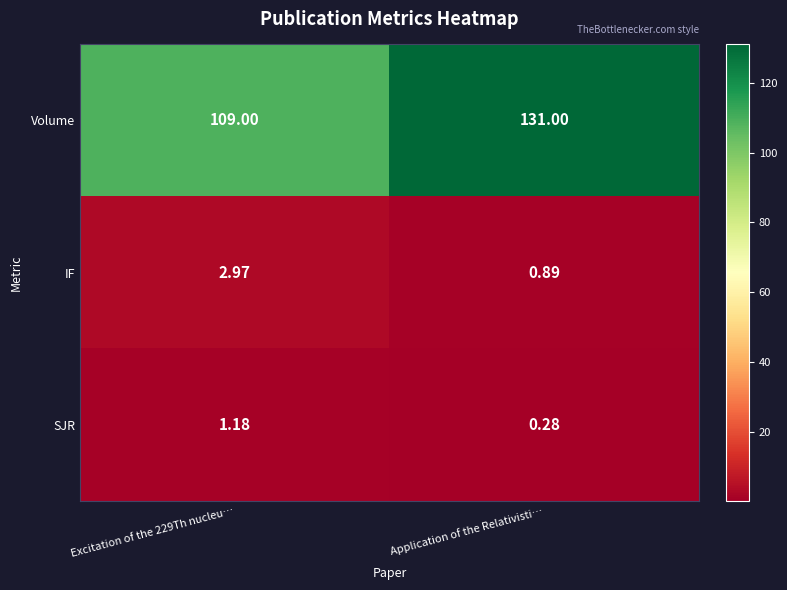

At how many categories does at least one series exceed 85?

2